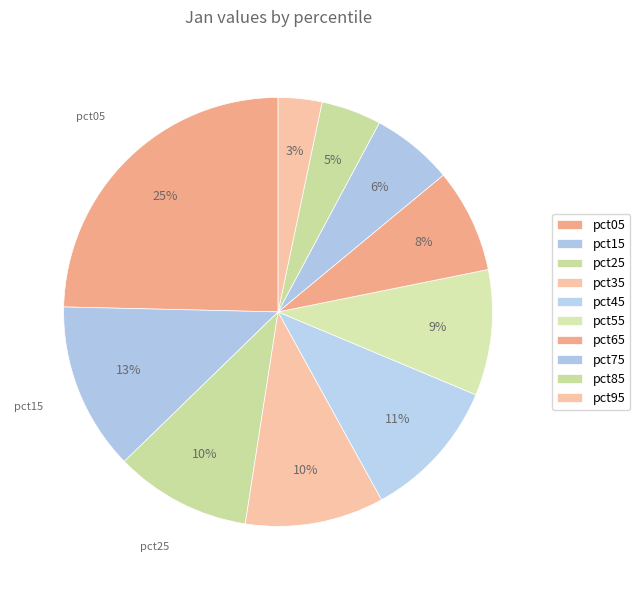

How many segments does this pie chart have?

10